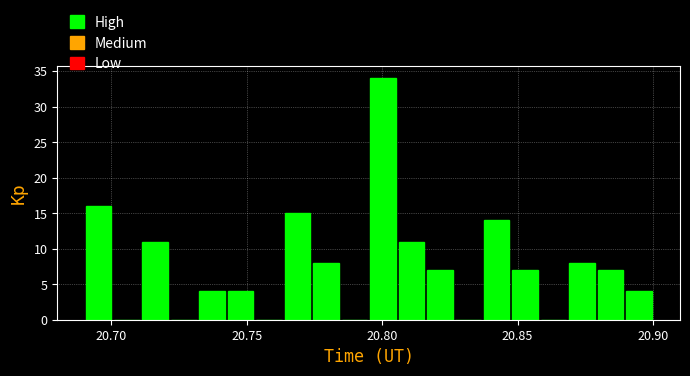

Read against the x-axis, roughly where is the centre of the tallest bar?

20.800